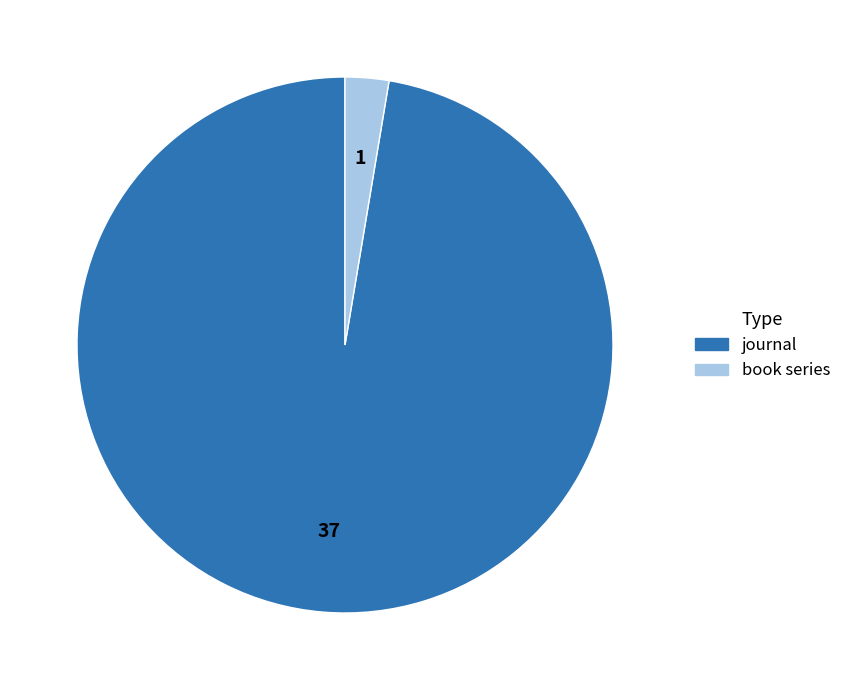

Does any single category account for the majority?

Yes